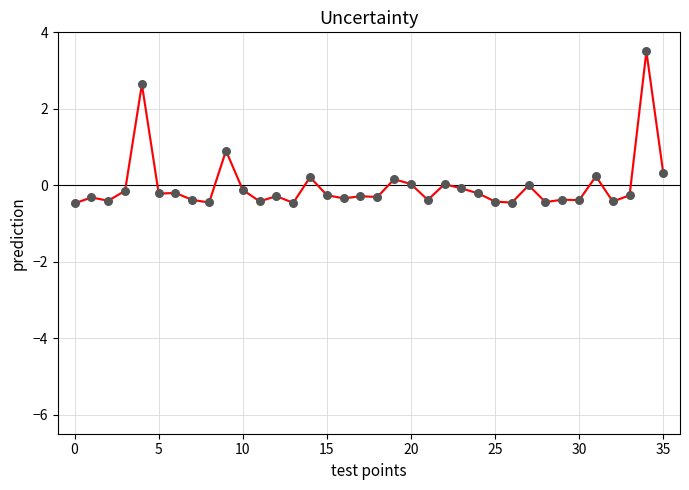

At how many categories does at least one series exceed 0?

9